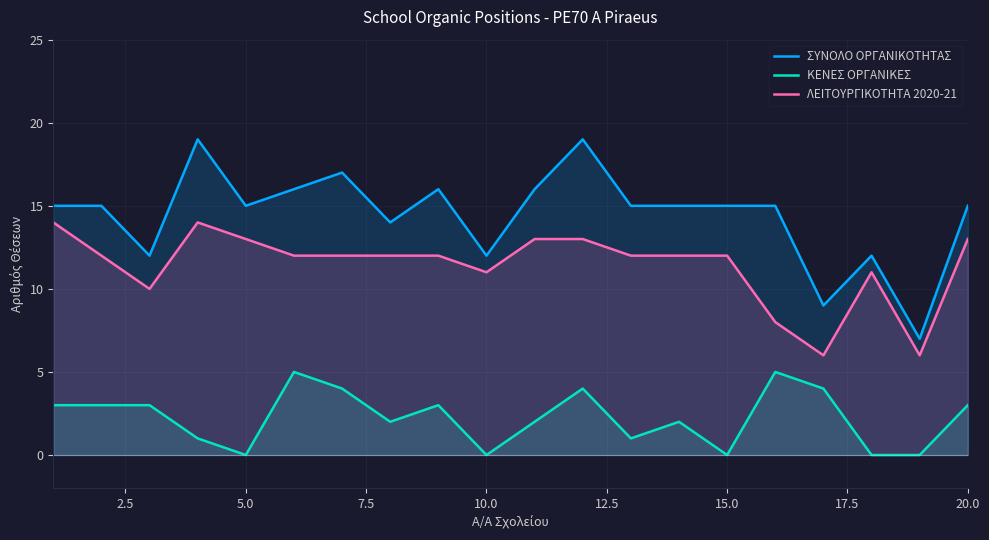

What are all the series names shown in the legend?

ΣΥΝΟΛΟ ΟΡΓΑΝΙΚΟΤΗΤΑΣ, ΚΕΝΕΣ ΟΡΓΑΝΙΚΕΣ, ΛΕΙΤΟΥΡΓΙΚΟΤΗΤΑ 2020-21